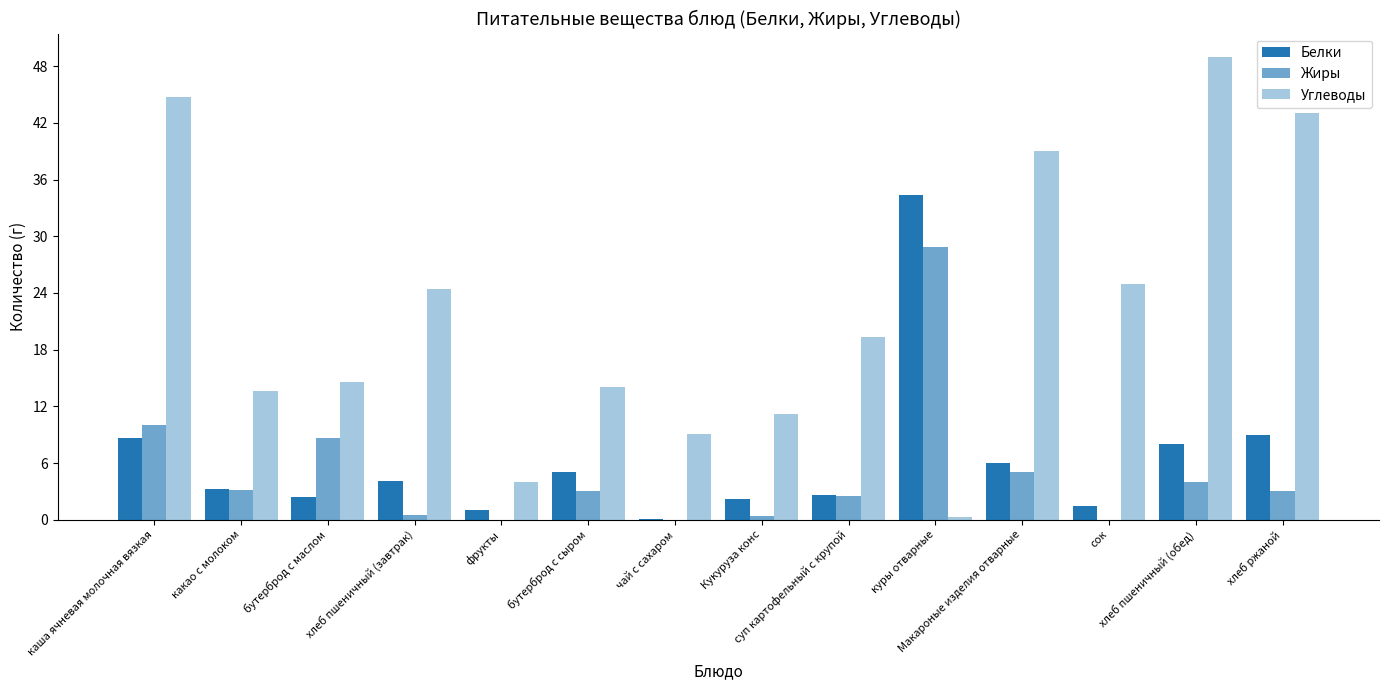

Count the number of data series in this chart.

3